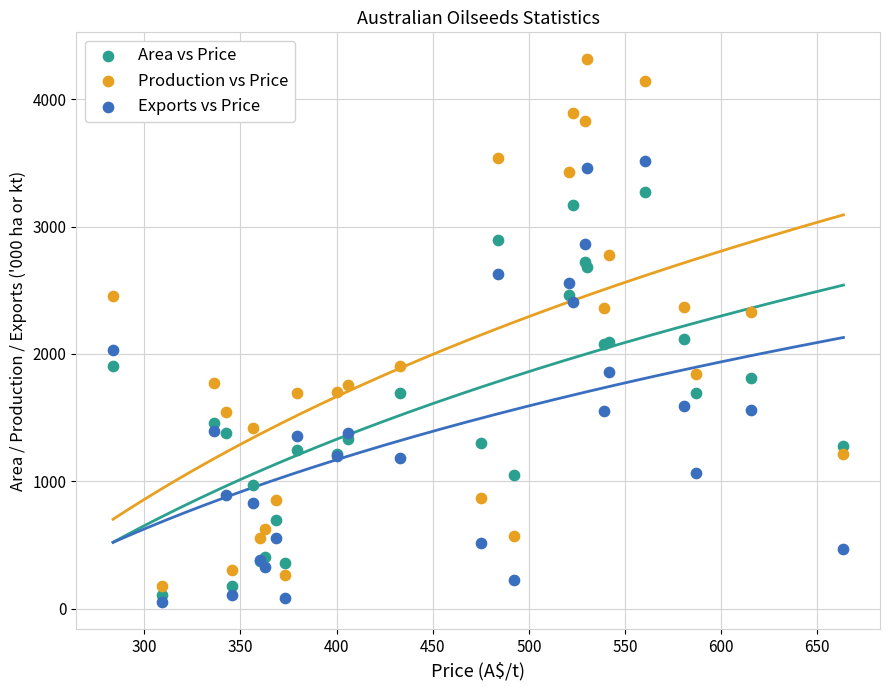

Which series has the widest spread of Y values?

Production vs Price